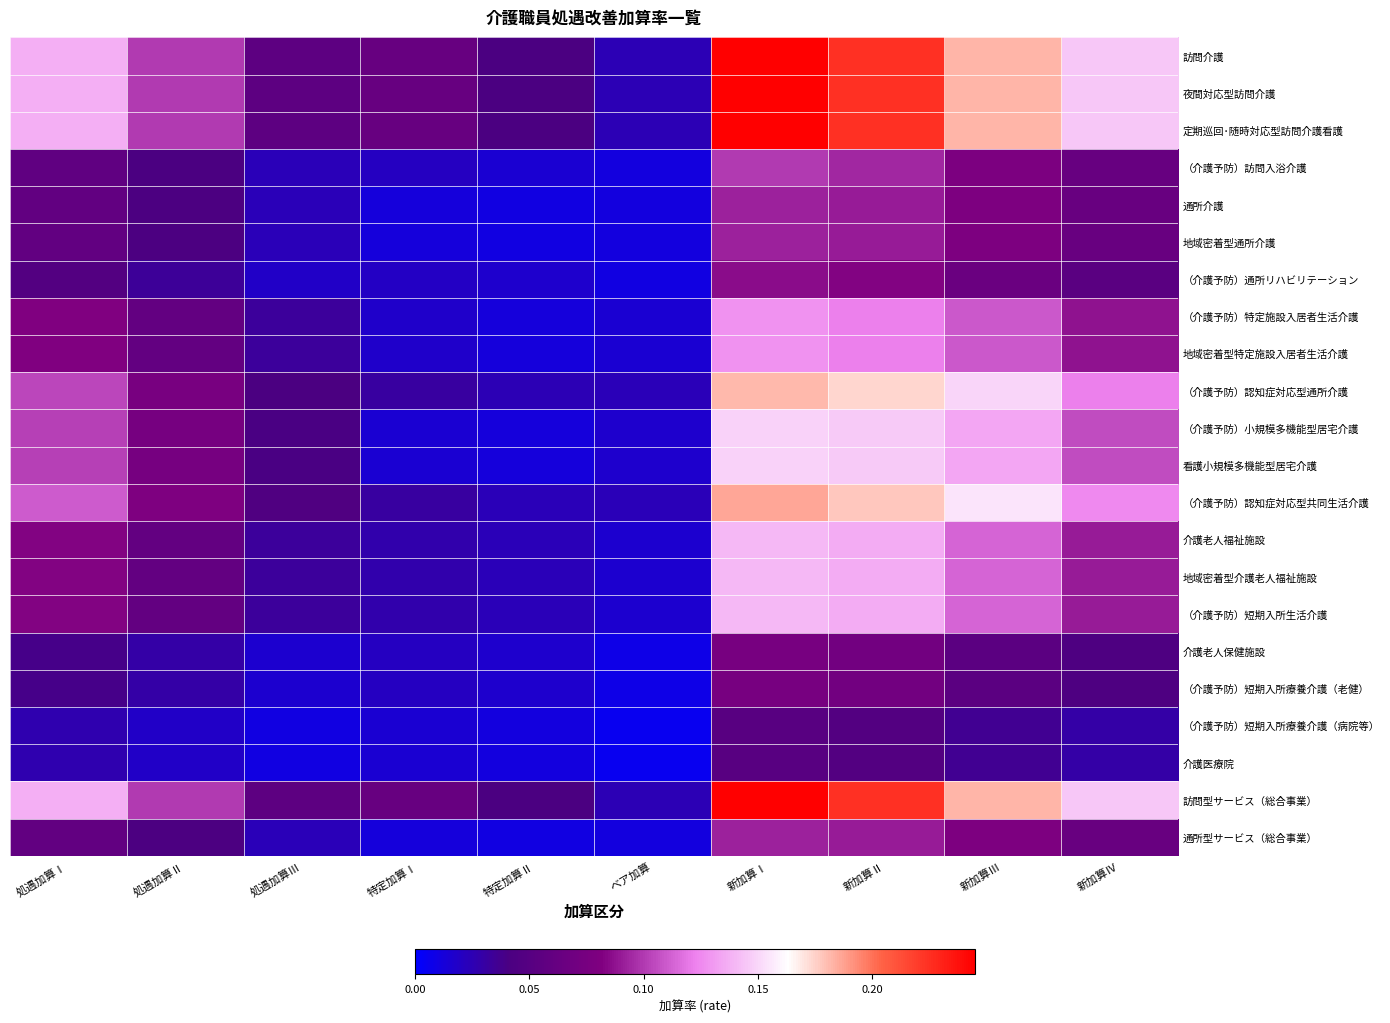

List the series in order of their peak value, highest first.

訪問介護, 夜間対応型訪問介護, 定期巡回･随時対応型訪問介護看護, 訪問型サービス（総合事業）, （介護予防）認知症対応型共同生活介護, （介護予防）認知症対応型通所介護, （介護予防）小規模多機能型居宅介護, 看護小規模多機能型居宅介護, 介護老人福祉施設, 地域密着型介護老人福祉施設, （介護予防）短期入所生活介護, （介護予防）特定施設入居者生活介護, 地域密着型特定施設入居者生活介護, （介護予防）訪問入浴介護, 通所介護, 地域密着型通所介護, 通所型サービス（総合事業）, （介護予防）通所リハビリテーション, 介護老人保健施設, （介護予防）短期入所療養介護（老健）, （介護予防）短期入所療養介護（病院等）, 介護医療院